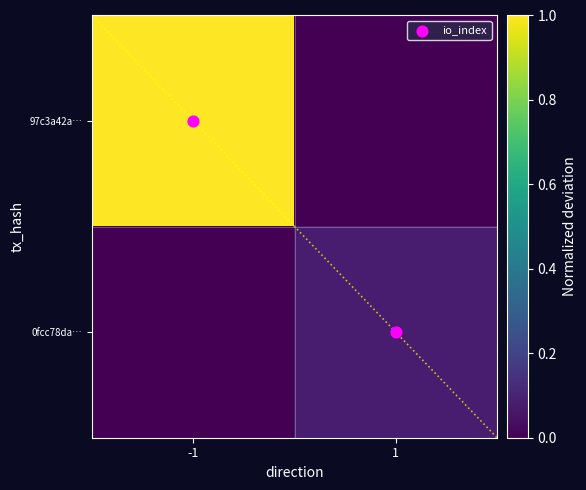

True or false: 0fcc78da… has a value of 0.0 at 1.

False